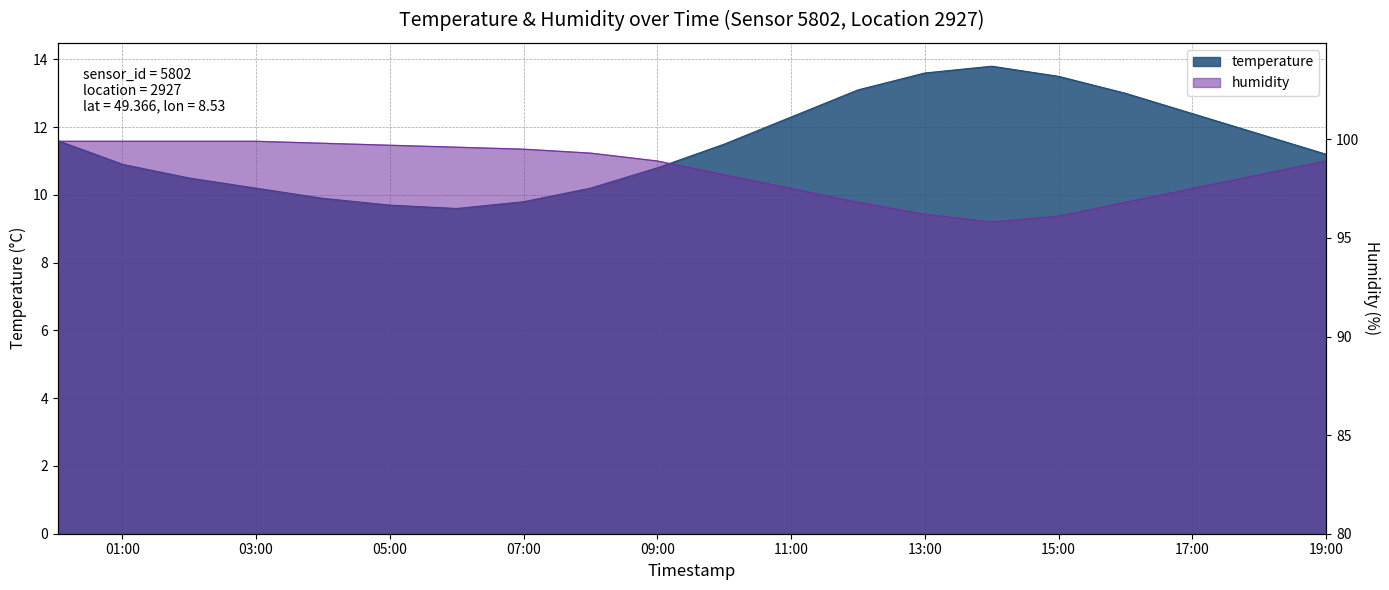

What is the spread (max minus min) of values at 05:00?

90.0